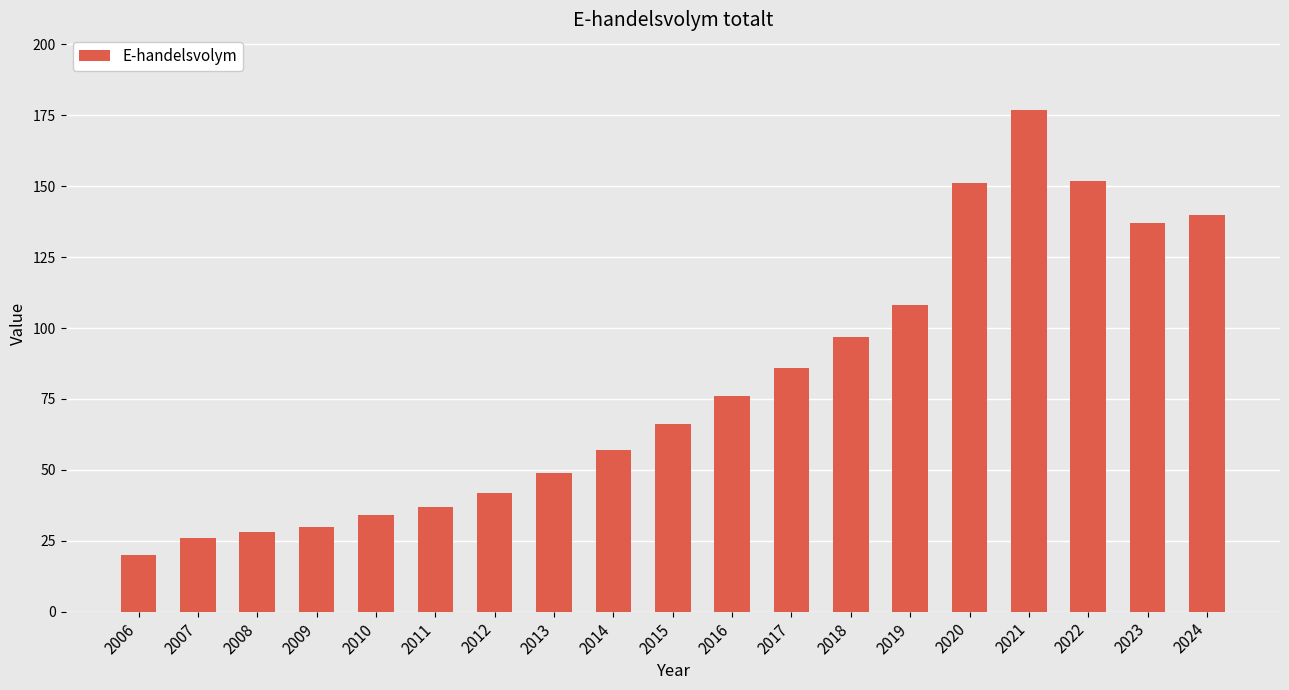

Which has a higher value, 2021 or 2020?

2021